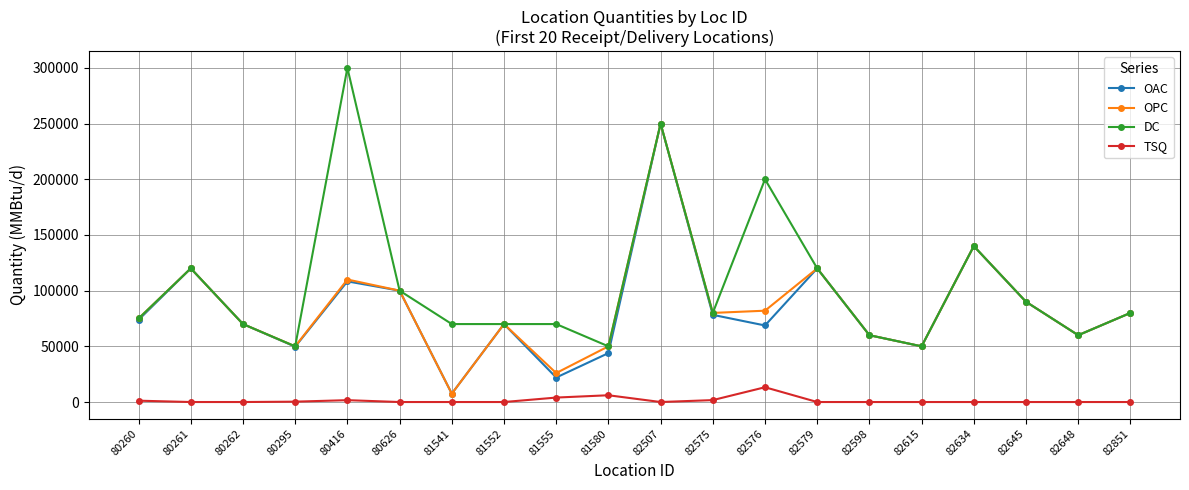

The value of DC at 80416 is 65522. True or false?

False